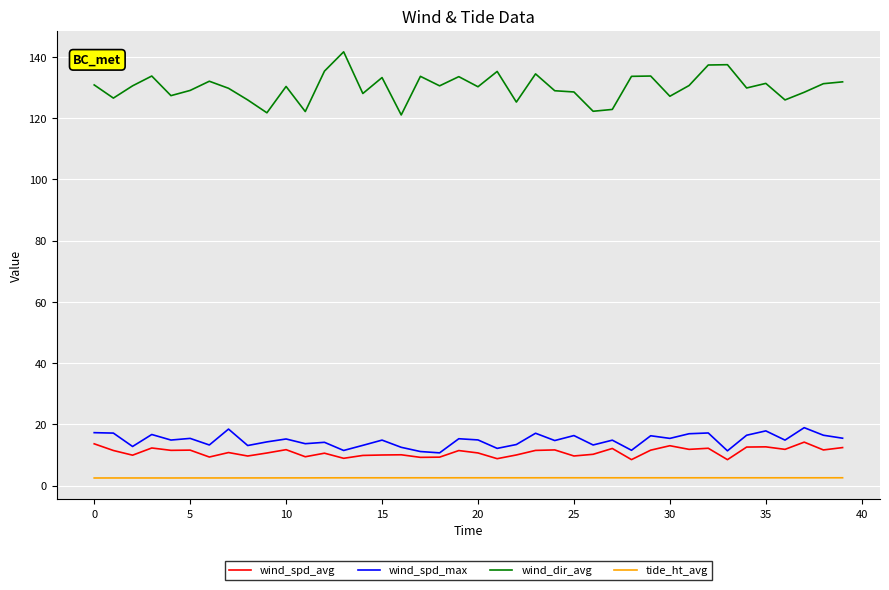

What is the maximum value shown in the chart?

141.6